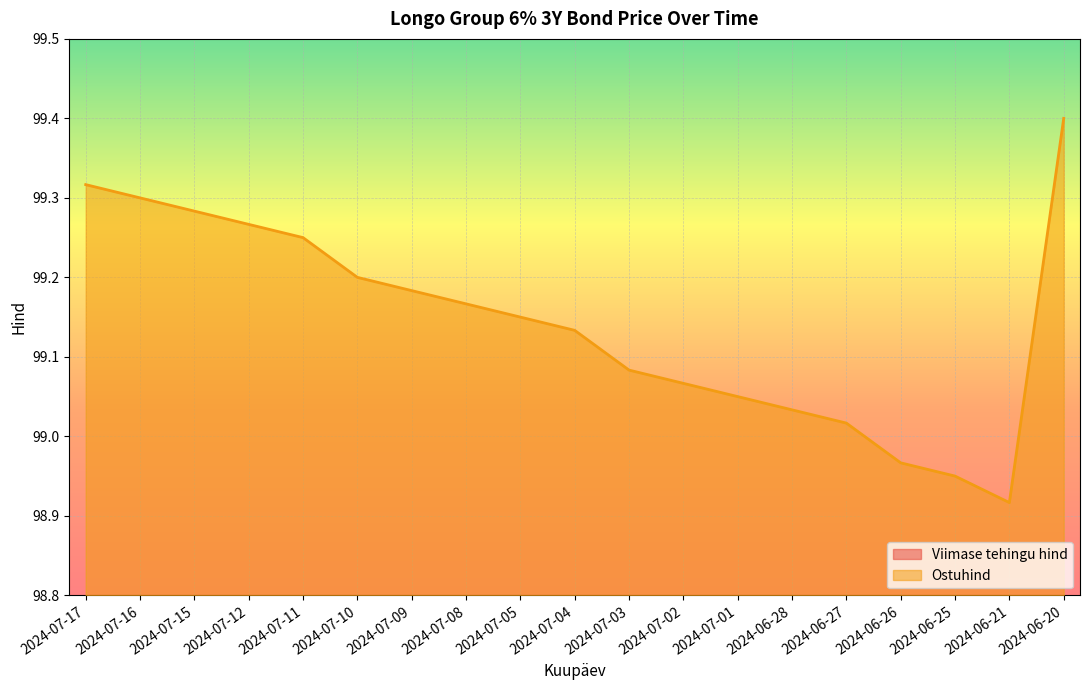

Rank the categories by value from lowest to highest.

2024-06-21, 2024-06-25, 2024-06-26, 2024-06-27, 2024-06-28, 2024-07-01, 2024-07-02, 2024-07-03, 2024-07-04, 2024-07-05, 2024-07-08, 2024-07-09, 2024-07-10, 2024-07-11, 2024-07-12, 2024-07-15, 2024-07-16, 2024-07-17, 2024-06-20